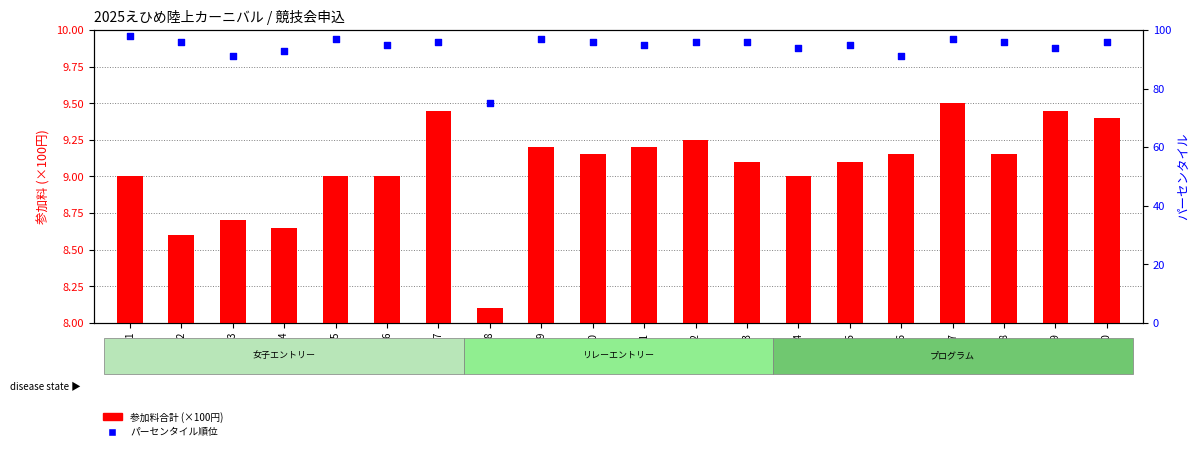

Which series reaches the maximum Y coordinate?

パーセンタイル順位